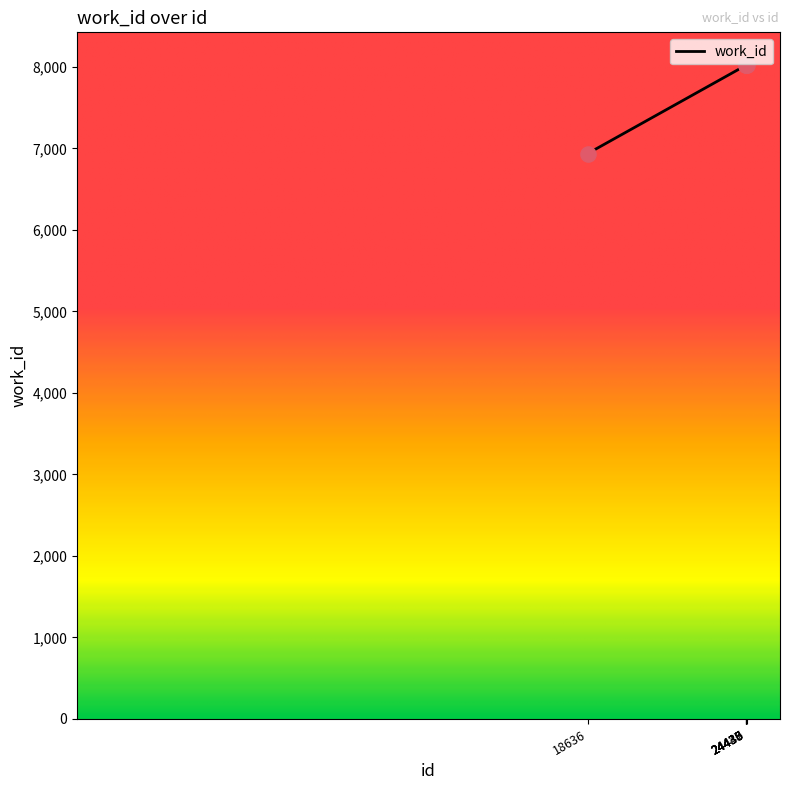

Which has a higher value, 24436 or 18636?

24436